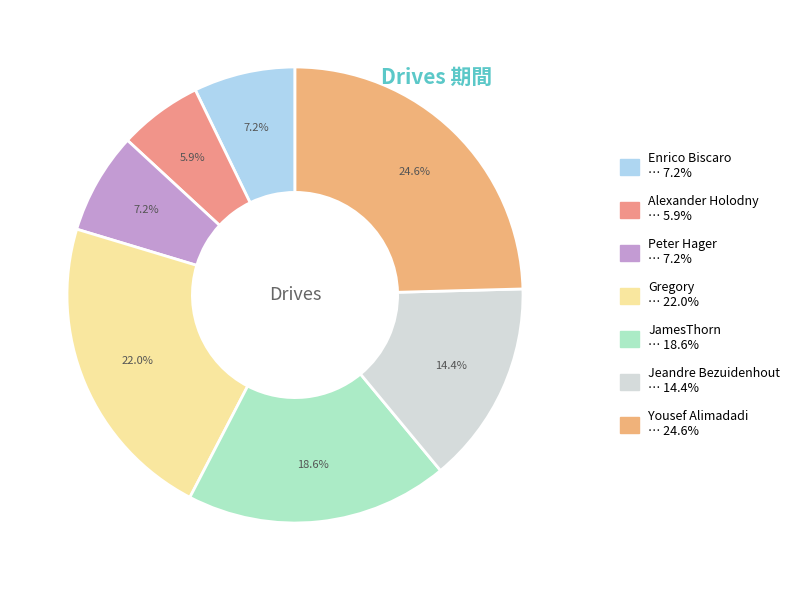

The Gregory slice represents 10% of the pie. True or false?

False